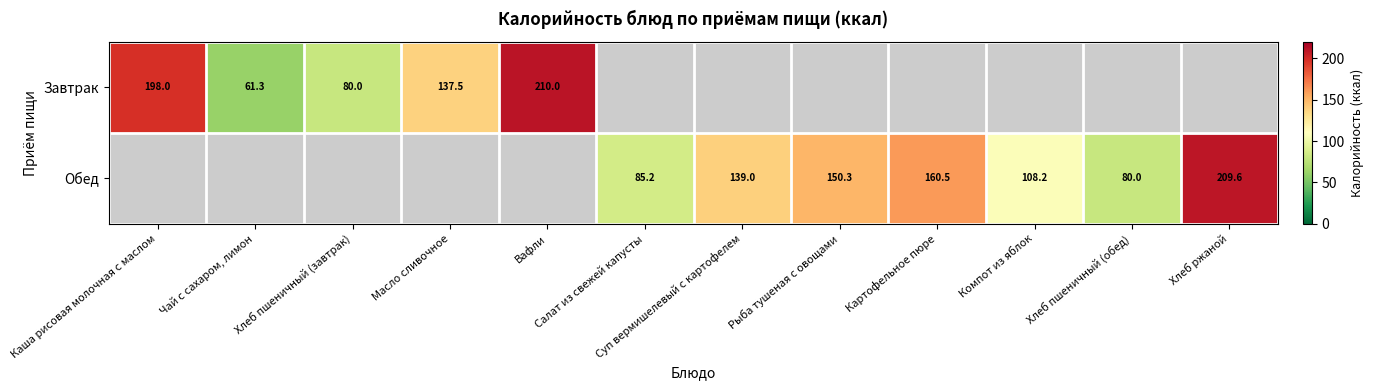

The value of Обед at Картофельное пюре is 160.5. True or false?

True